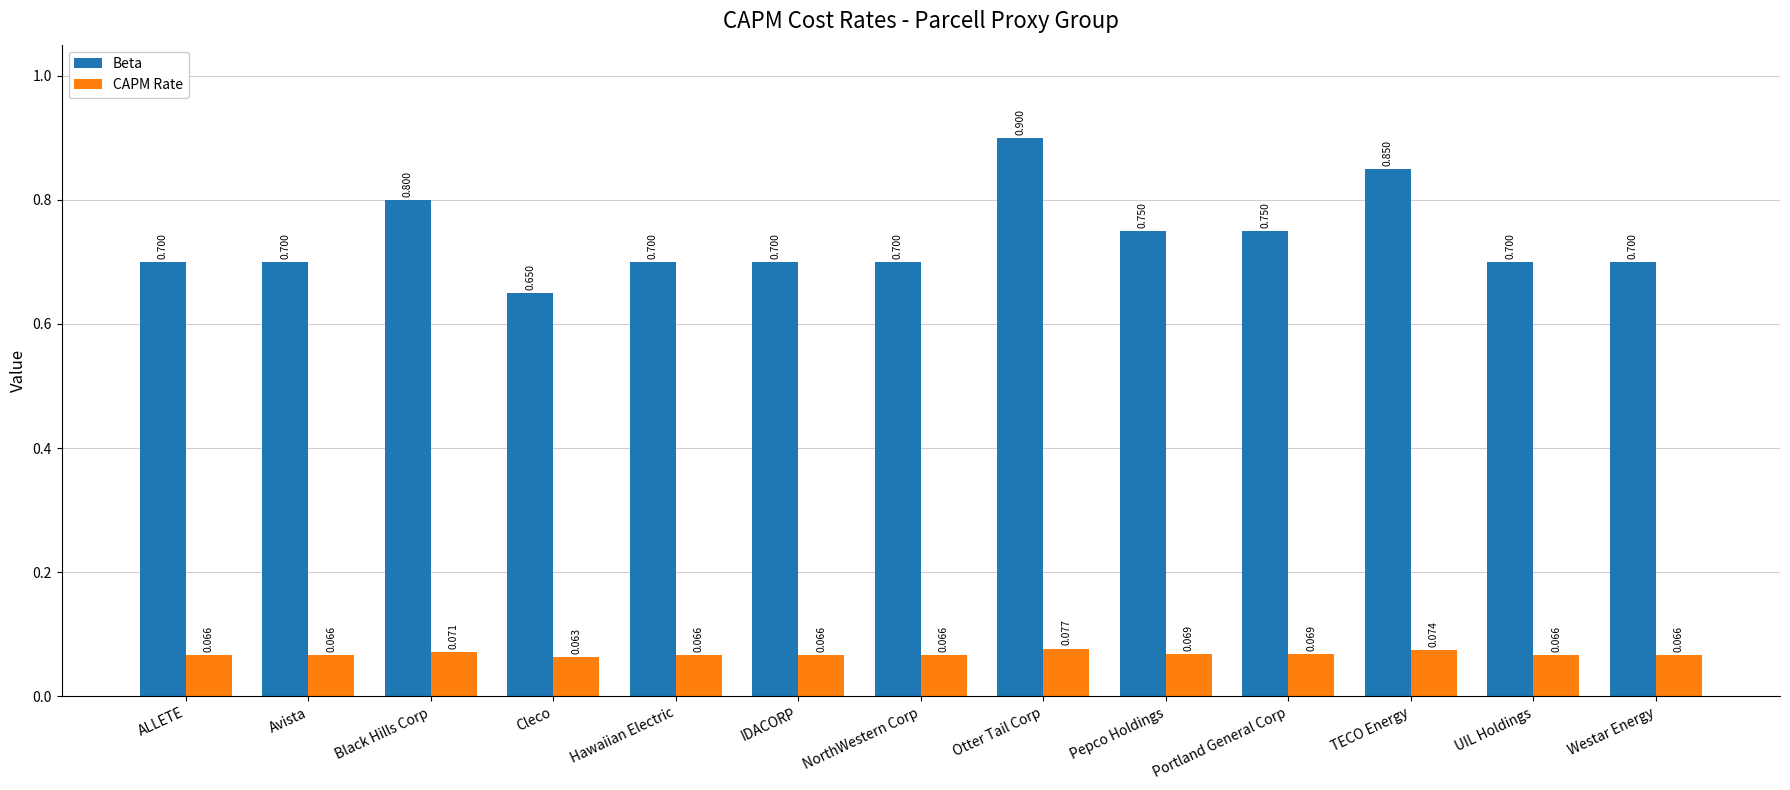

How many bars are there in each group?

2